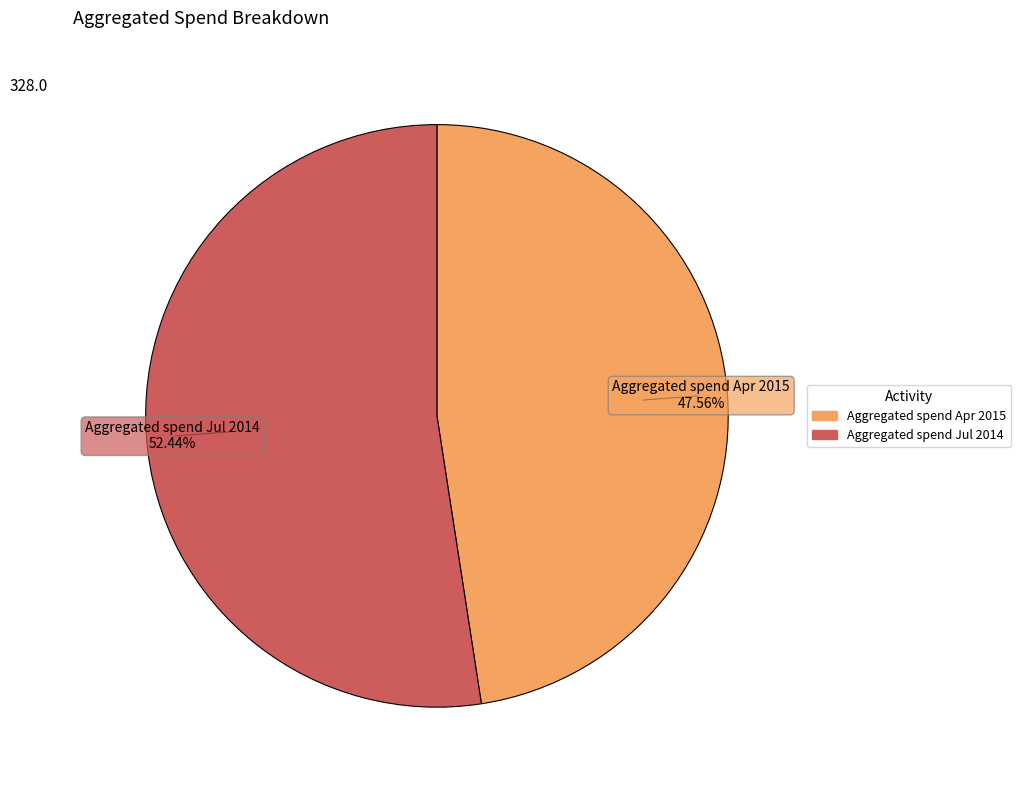

The Aggregated spend Jul 2014 slice represents 63% of the pie. True or false?

False